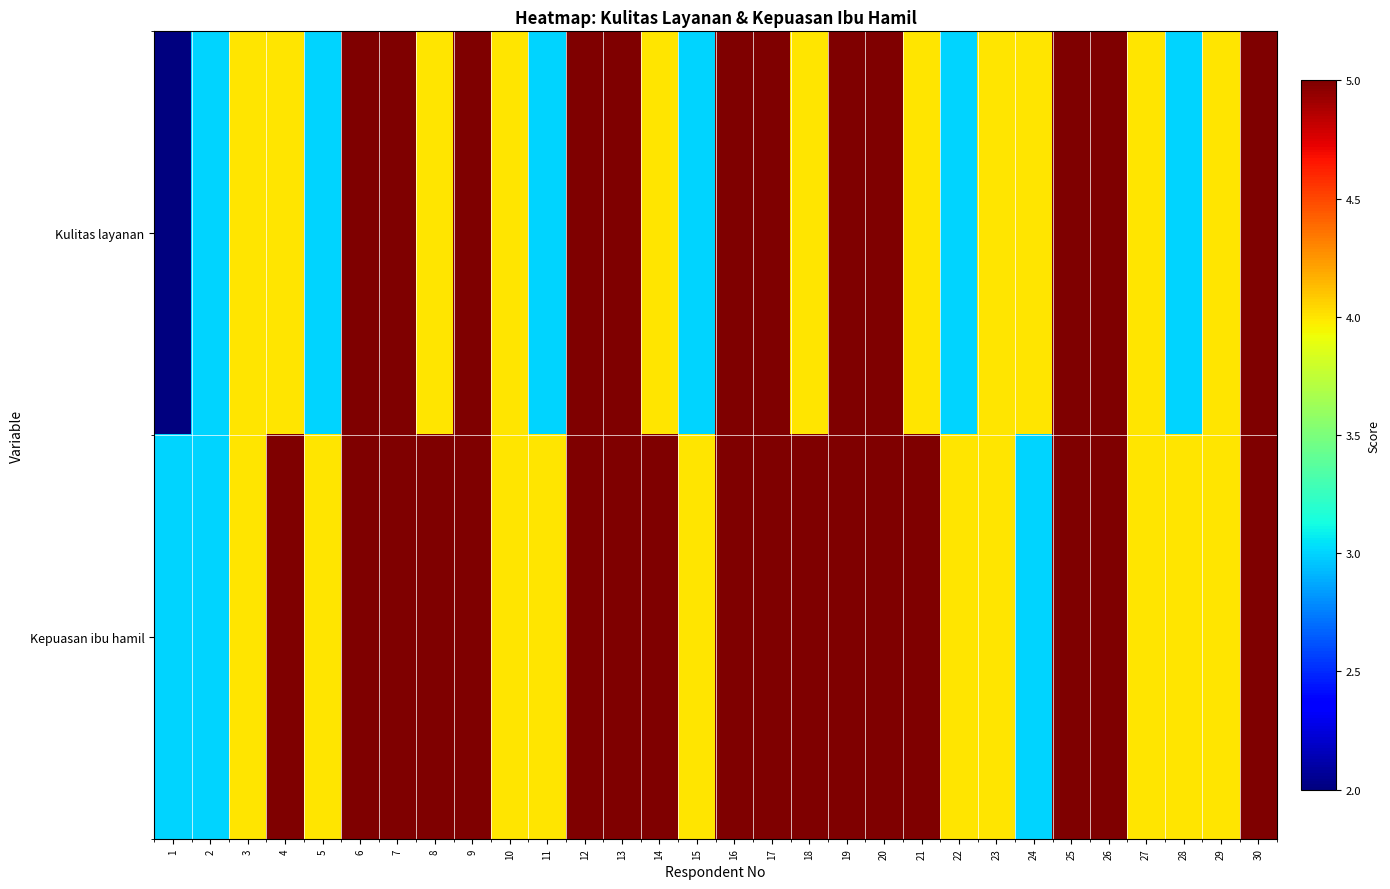

What is the total value across all series at 24?

7